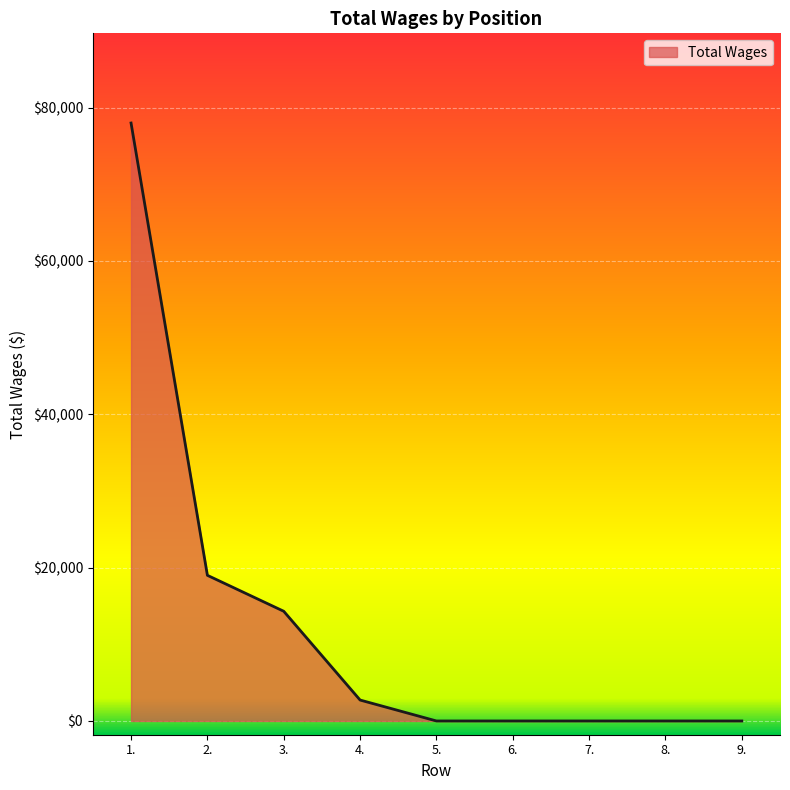

Is it true that the value at 7. is 23976?

False